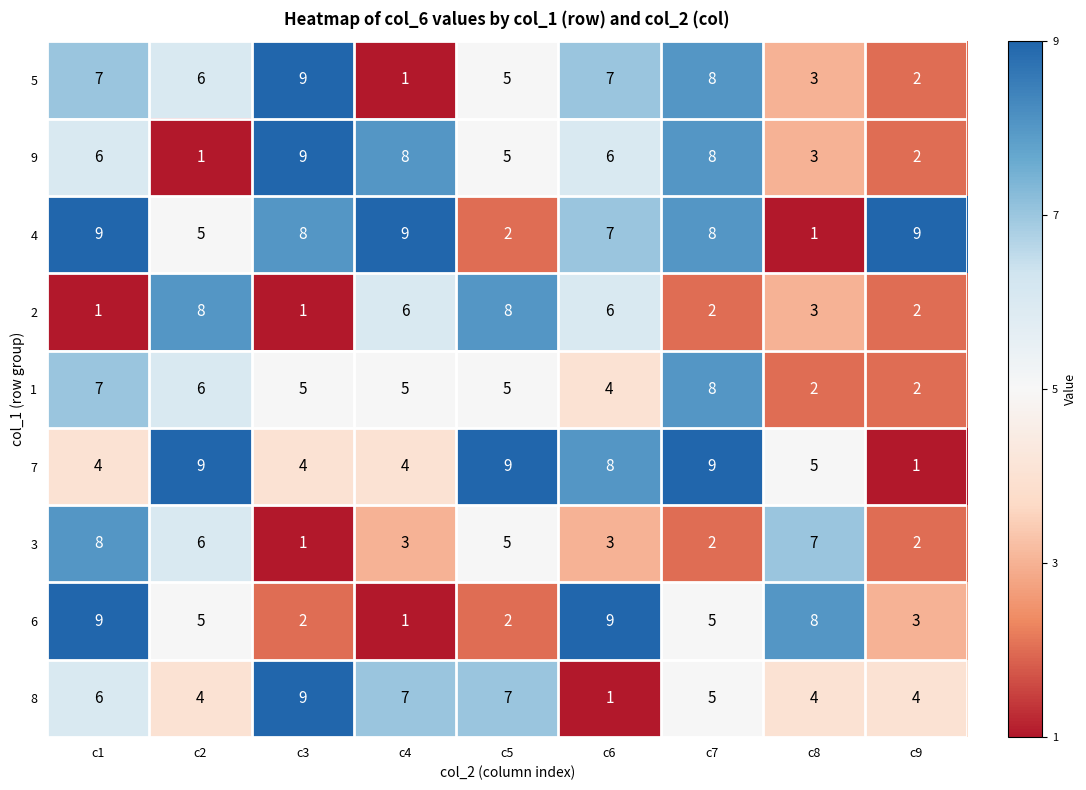

What is the total value across all series at c7?

55